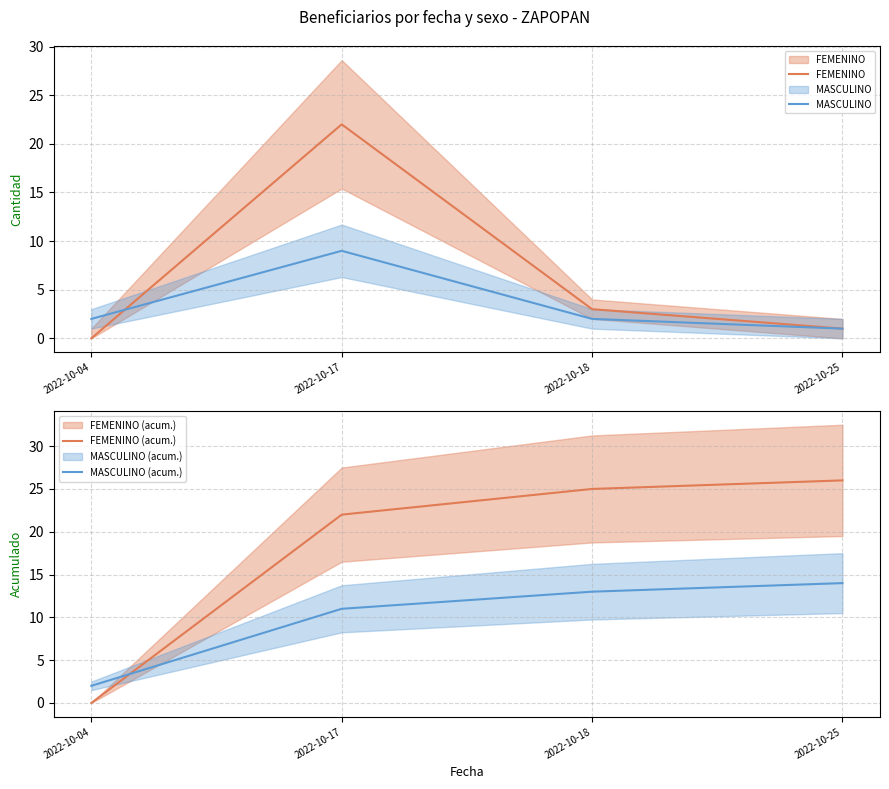

Does the chart have visible grid lines?

Yes